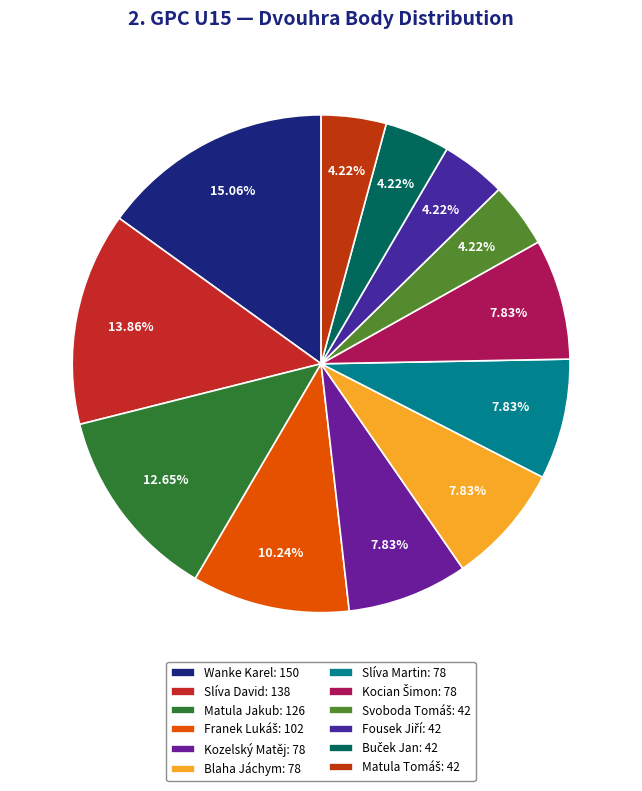

What is the change in value from Wanke Karel to Matula Jakub?

-24